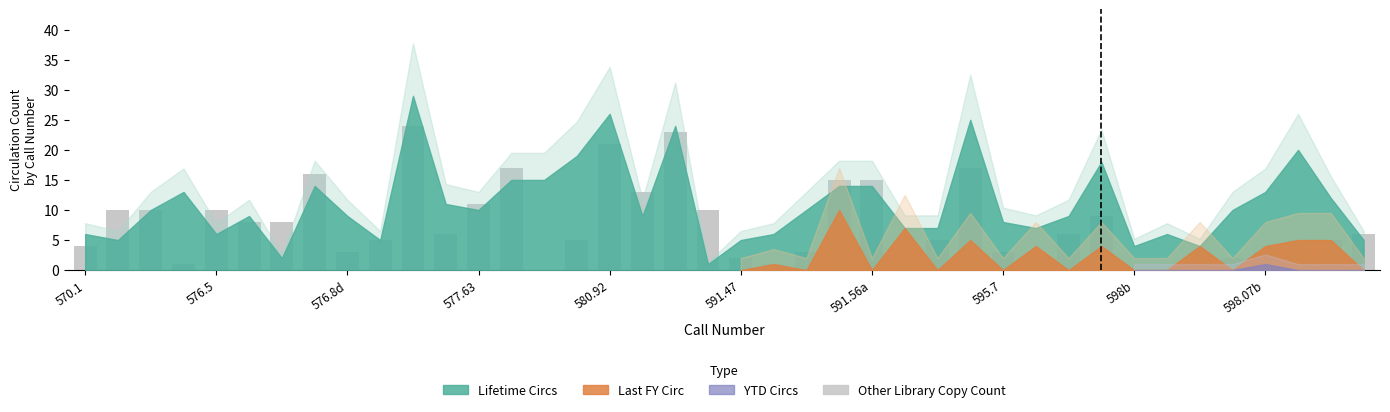

Count the number of data series in this chart.

1